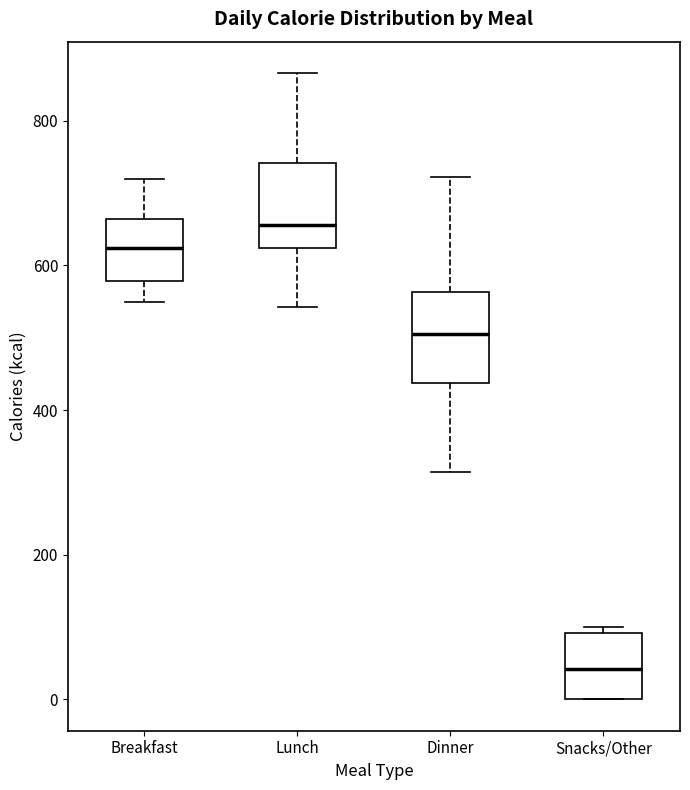

Which box has the lowest median line?

Snacks/Other